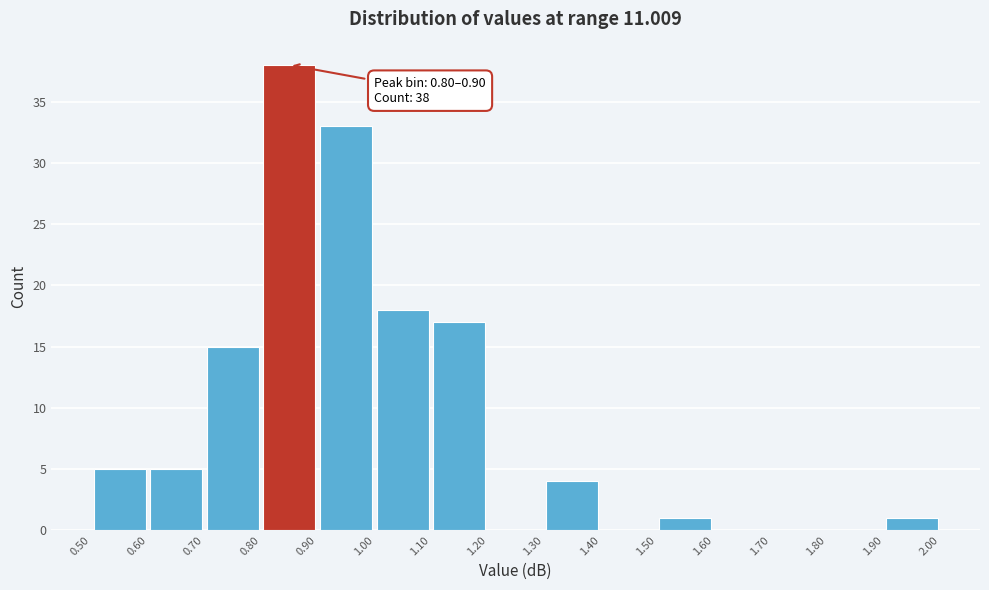

Over which range of the x-axis is the bar tallest?

0.80 to 0.90